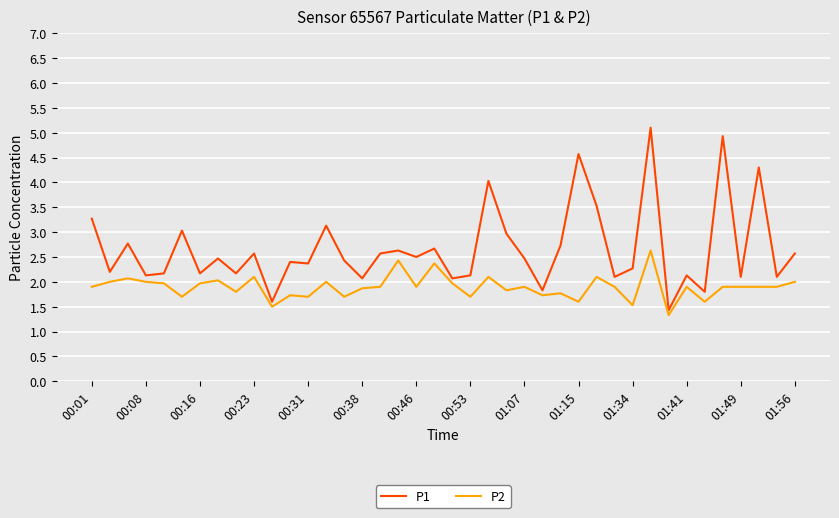

Reading right to left, what are all the values shown in this chart?

P1: 2.6	2.1	4.3	2.1	4.9	1.8	2.1	1.4	5.1	2.3	2.1	3.5	4.6	2.7	1.8	2.5	3.0	4.0	2.1	2.1	2.7	2.5	2.6	2.6	2.1	2.4	3.1	2.4	2.4	1.6	2.6	2.2	2.5	2.2	3.0	2.2	2.1	2.8	2.2	3.3
P2: 2.0	1.9	1.9	1.9	1.9	1.6	1.9	1.3	2.6	1.5	1.9	2.1	1.6	1.8	1.7	1.9	1.8	2.1	1.7	2.0	2.4	1.9	2.4	1.9	1.9	1.7	2.0	1.7	1.7	1.5	2.1	1.8	2.0	2.0	1.7	2.0	2.0	2.1	2.0	1.9